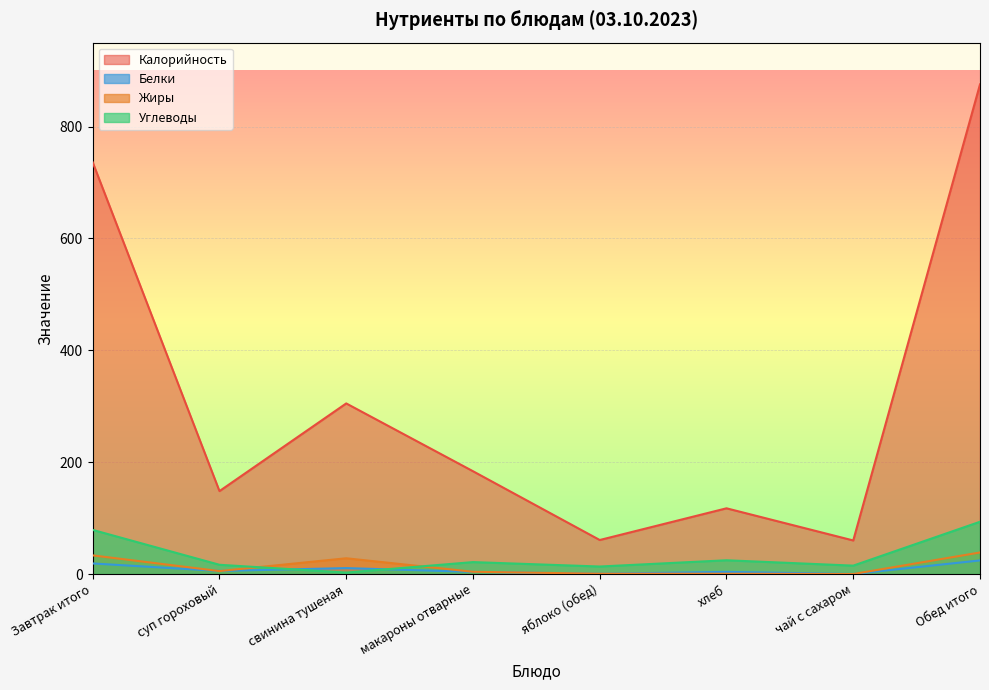

What is the sum of all Белки values?

67.5